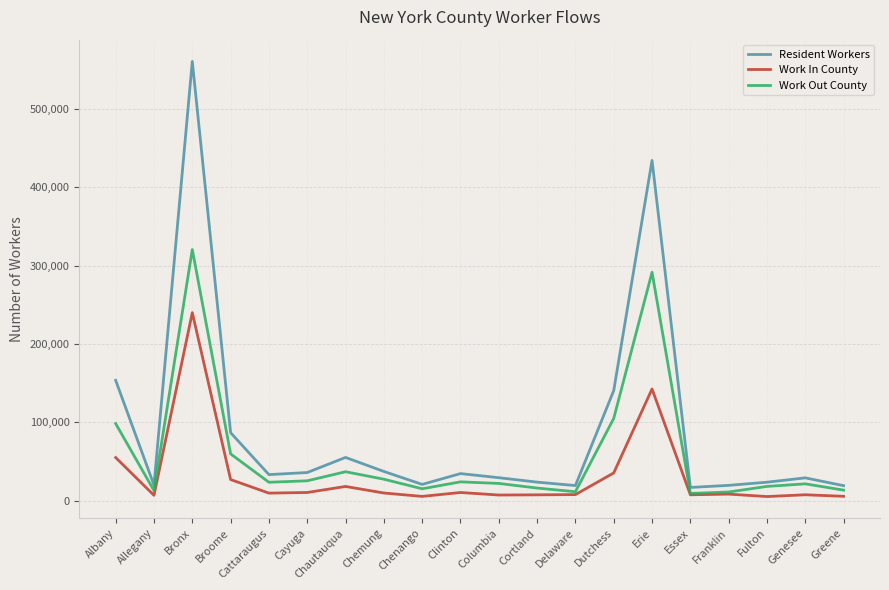

In Work Out County, how many points are lower than both neighbors (excluding endpoints)?

5